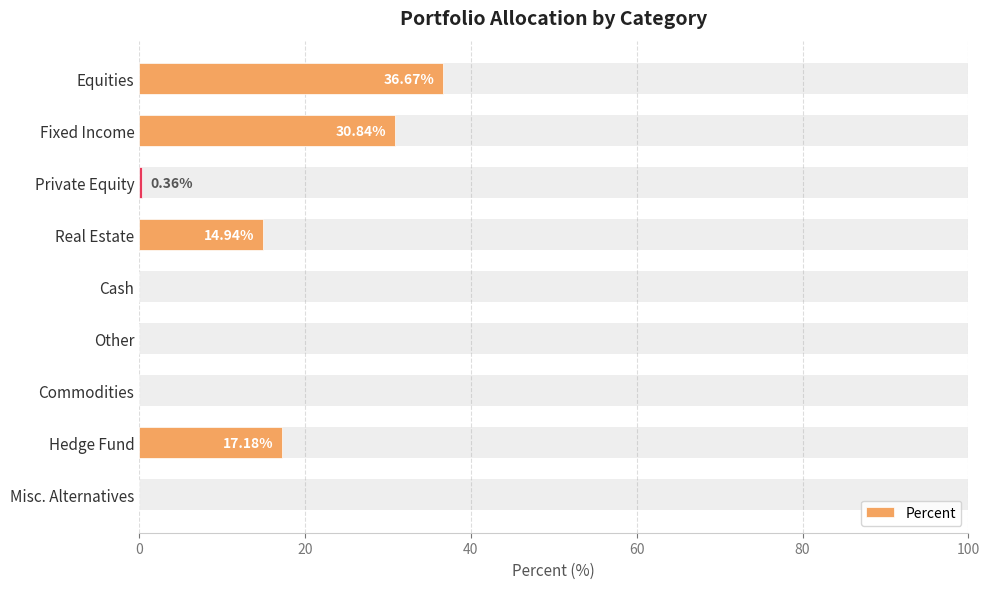

The value at Real Estate is 3.1. True or false?

False